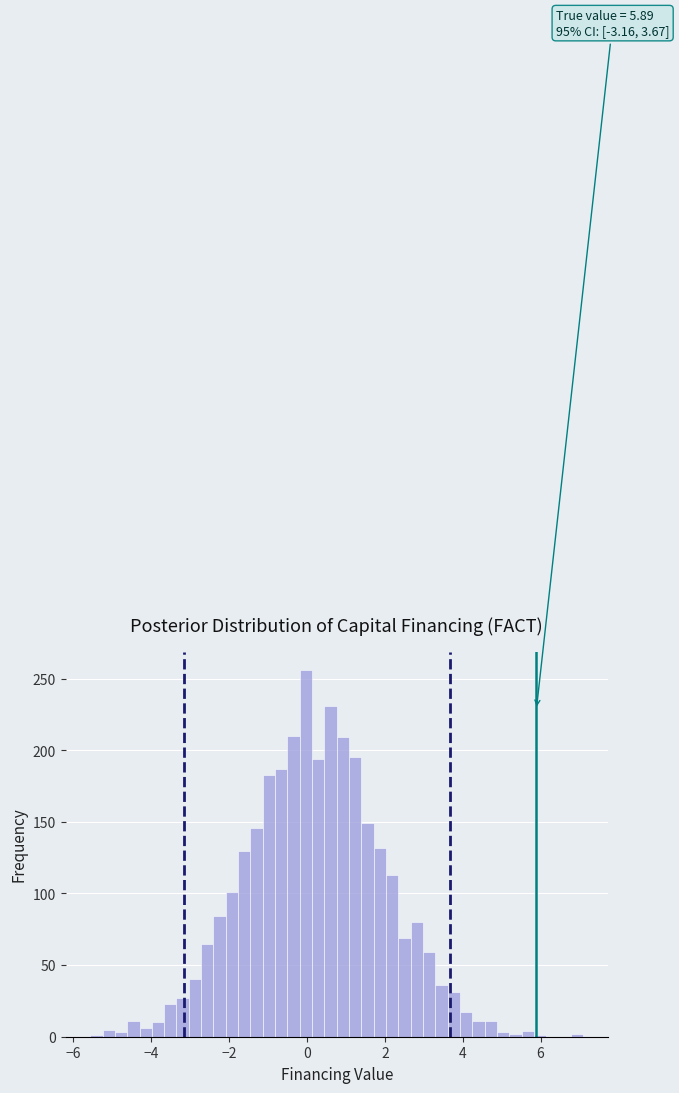

Read against the x-axis, roughly where is the centre of the tallest bar?

0.0